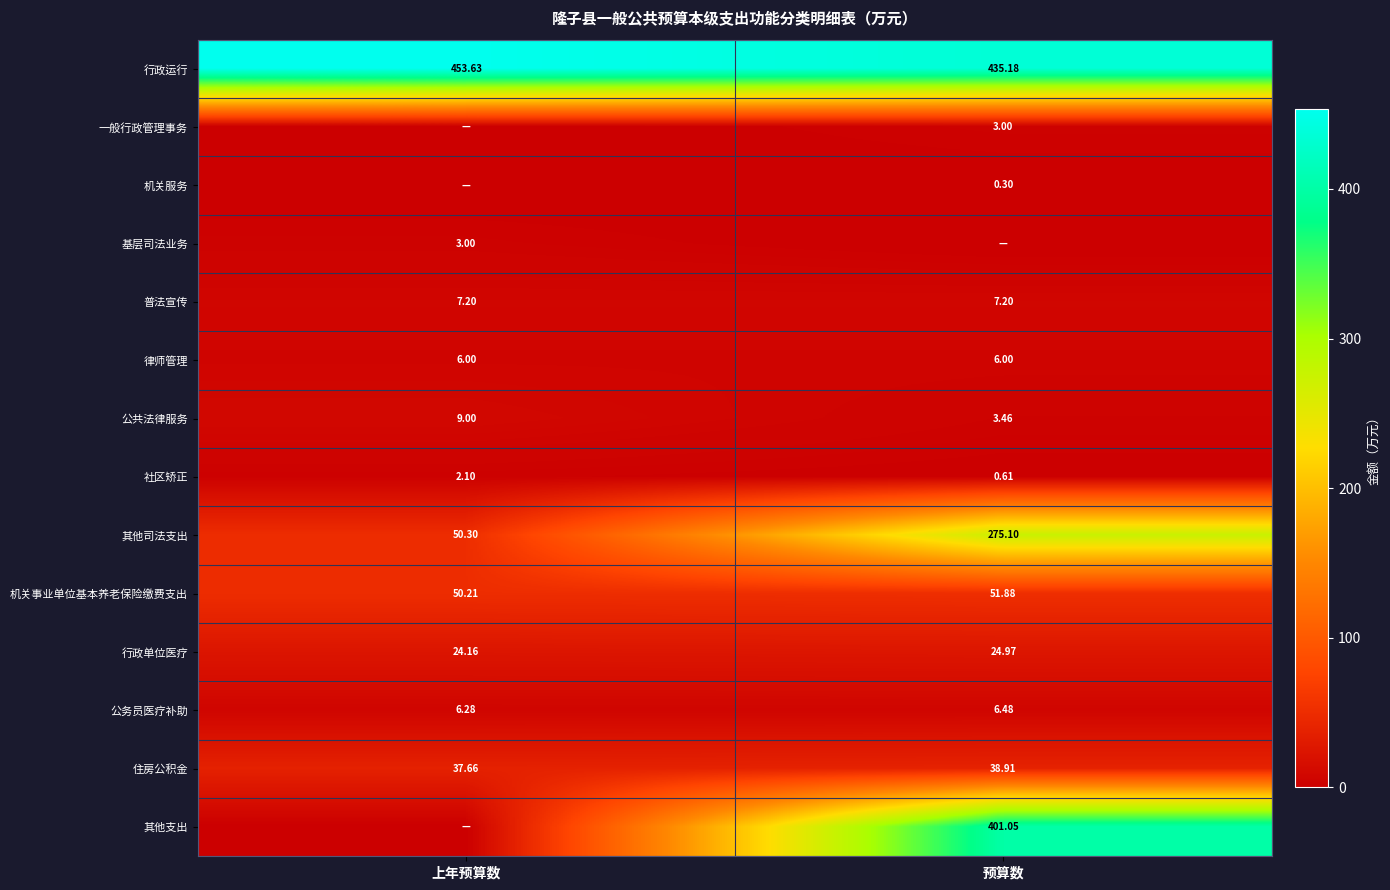

Which category has the lowest value in the 住房公积金 series?

上年预算数